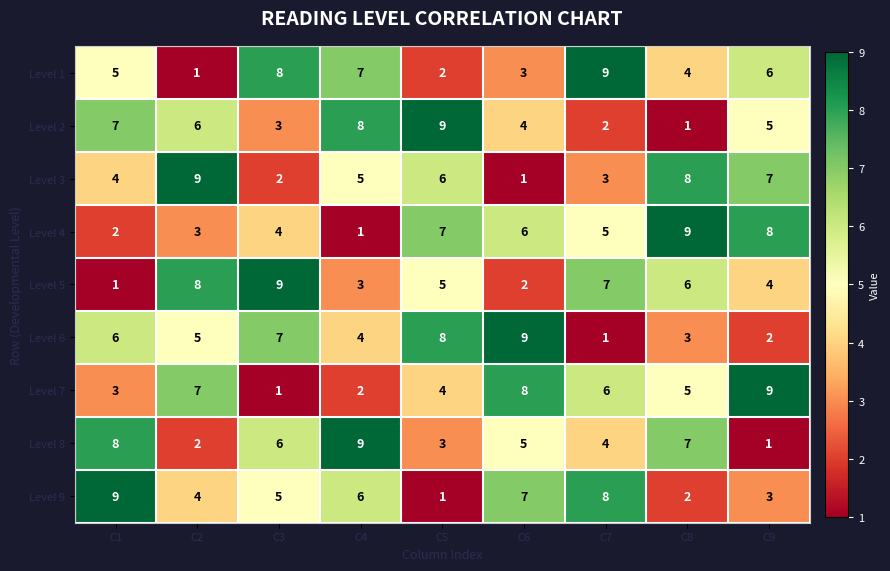

Between C2 and C6, which series saw the biggest shift?

Level 3